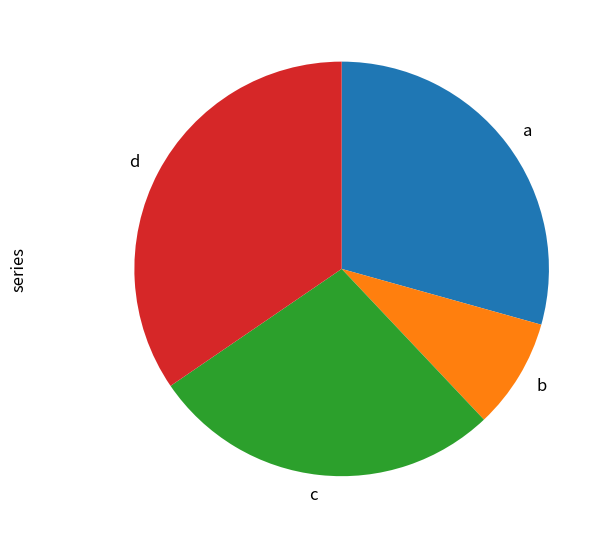

What is the ratio of the value at a to the value at b?

3.4